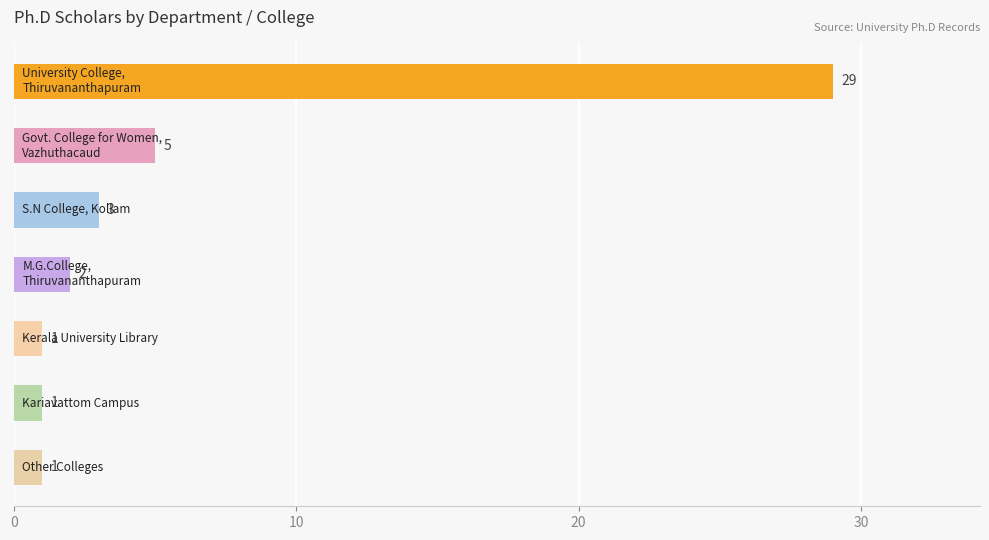

What is the difference between the maximum and second lowest values?

28